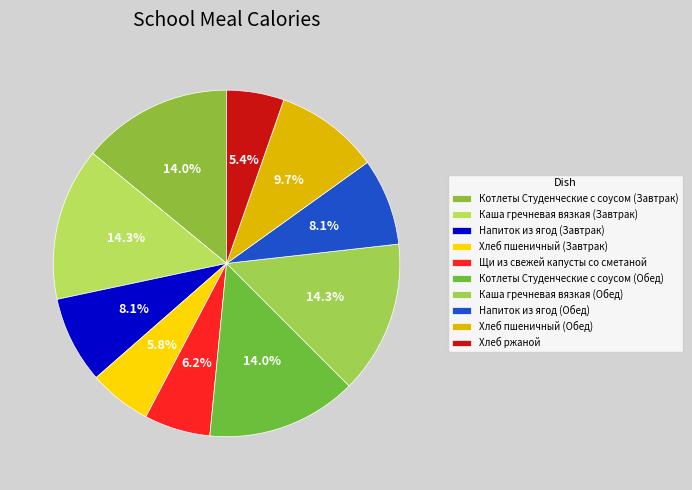

What is the change in value from Котлеты Студенческие с соусом (Обед) to Хлеб пшеничный (Обед)?

-53